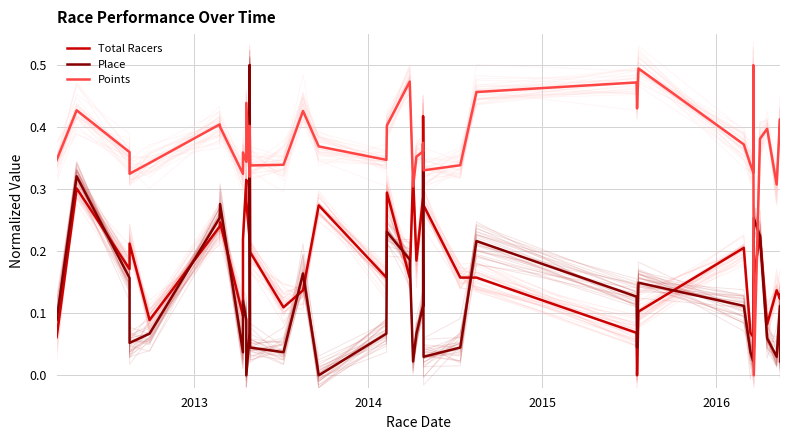

How many interior local valleys does the Total Racers series have?

12